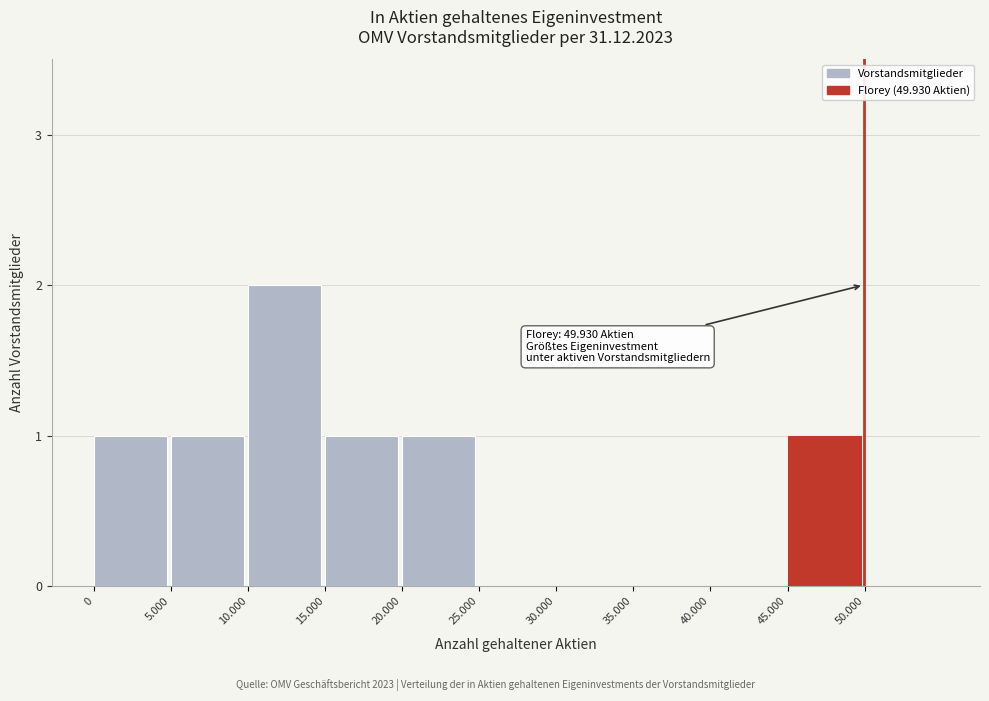

Reading left to right, what are all the values shown in this chart?

0=1	5.000=1	10.000=2	15.000=1	20.000=1	25.000=0	30.000=0	35.000=0	40.000=0	45.000=1	50.000=0